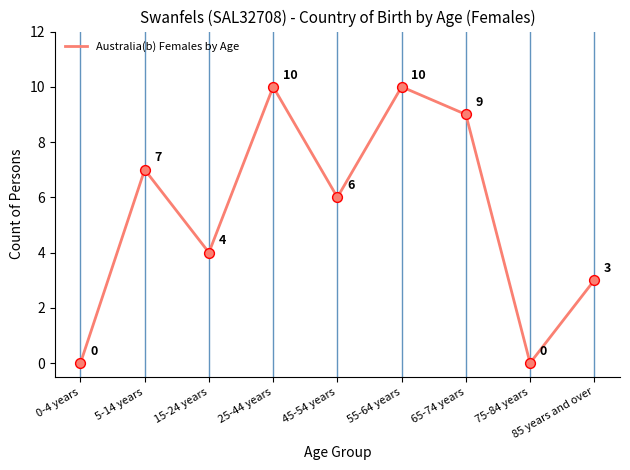

What is the ratio of the value at 85 years and over to the value at 55-64 years?

0.3